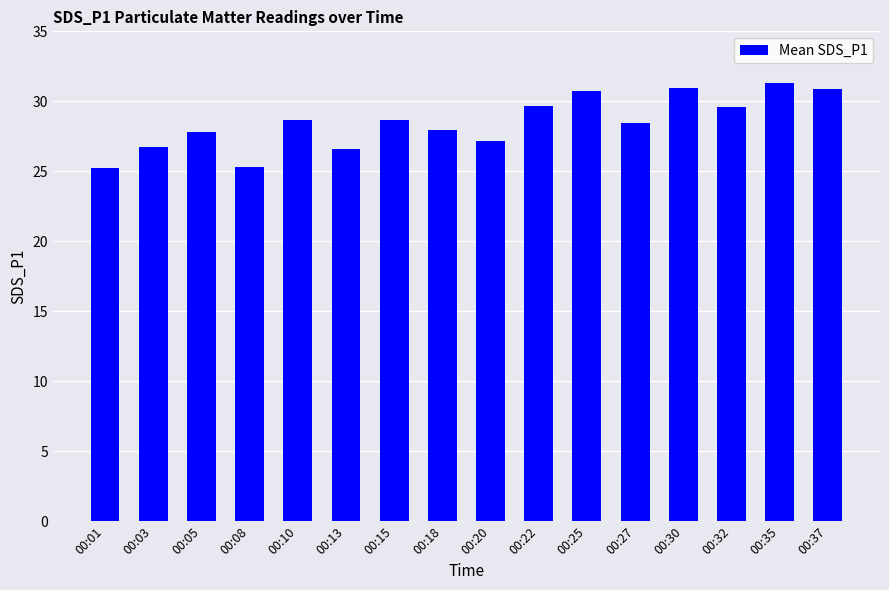

Which has a higher value, 00:03 or 00:25?

00:25